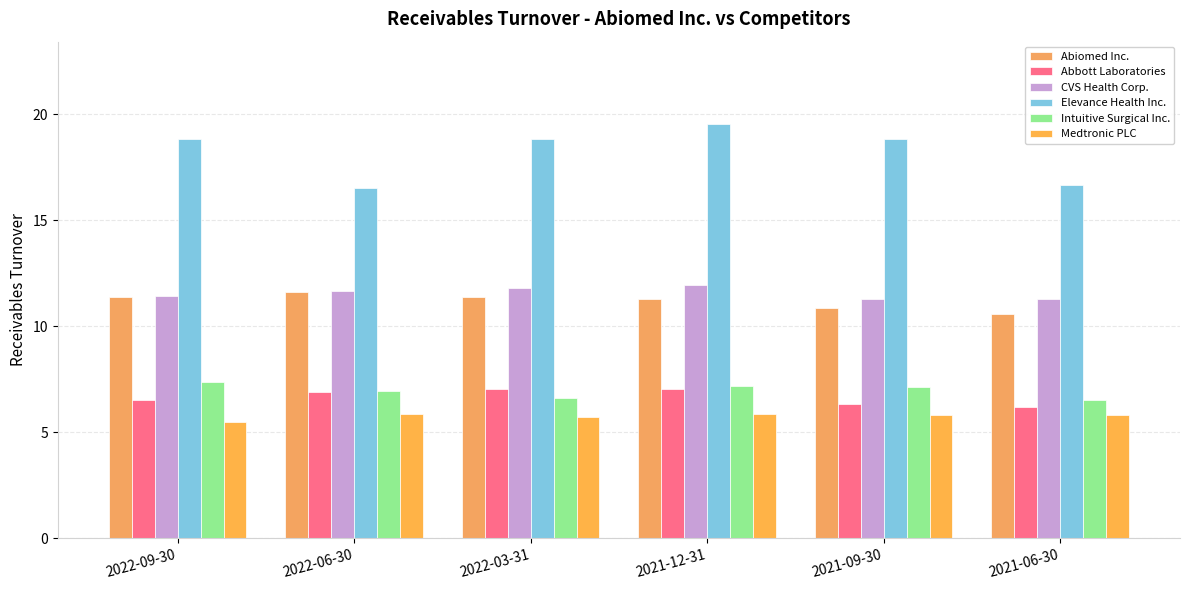

The CVS Health Corp. series shows 11.4 at 2022-09-30. True or false?

True